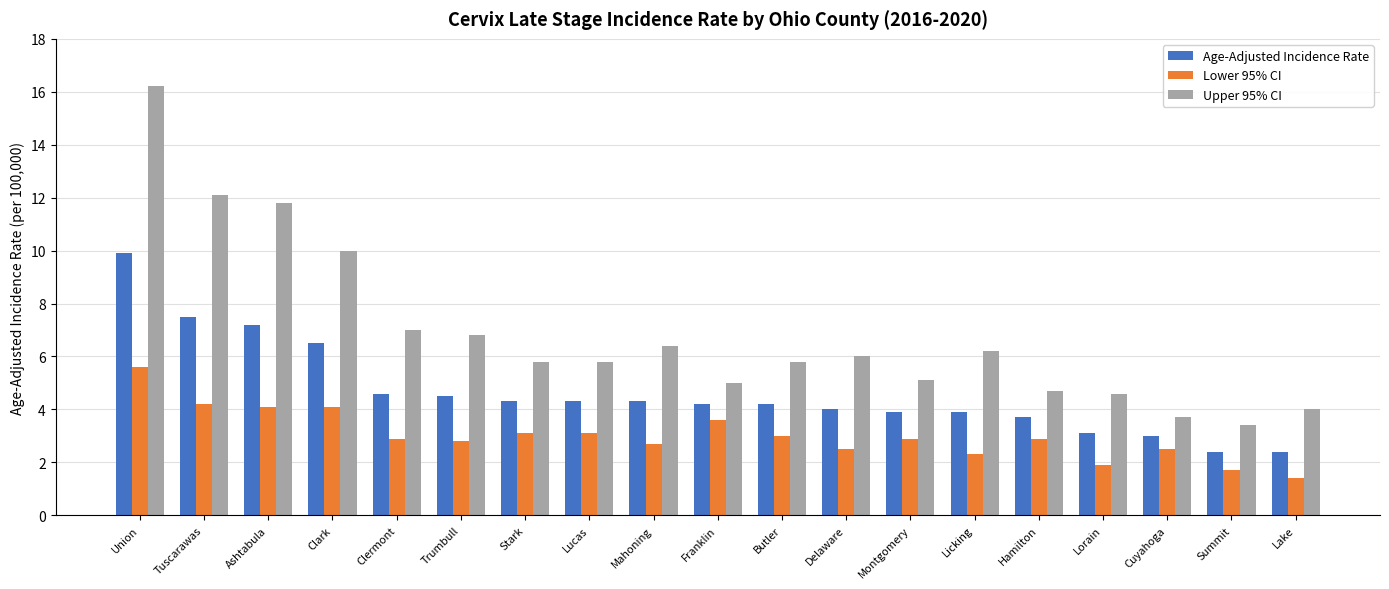

What is the total value across all series at Butler?

13.0